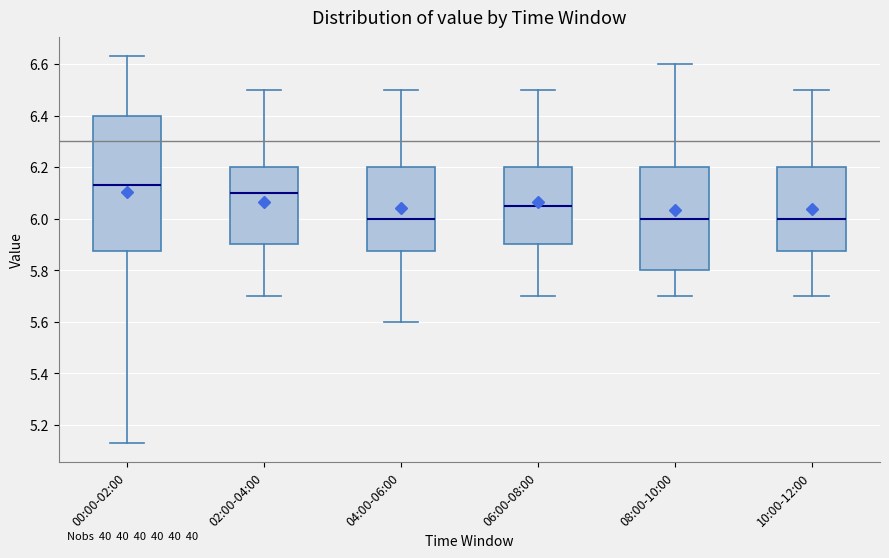

Which box is the tallest, from its lower edge to its upper edge?

00:00-02:00